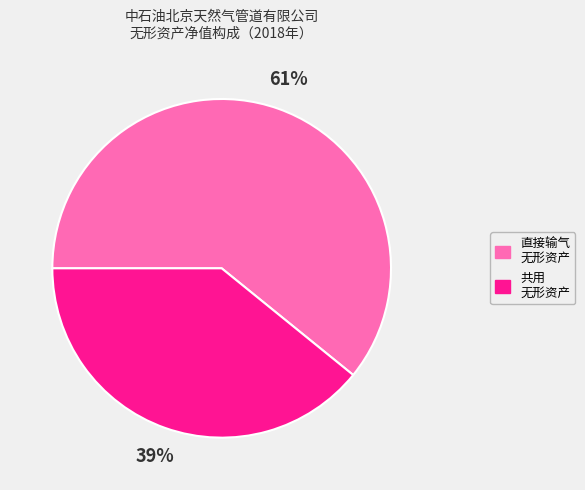

To the nearest percent, what is the difference between the largest and smallest slice percentages?

22%